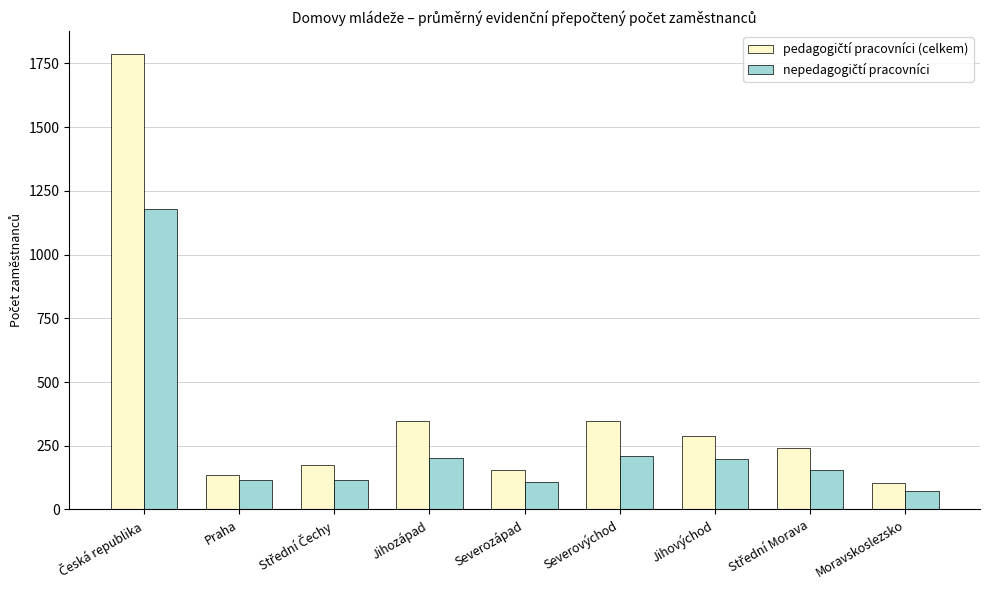

What is the total value across all series at Severozápad?

261.4